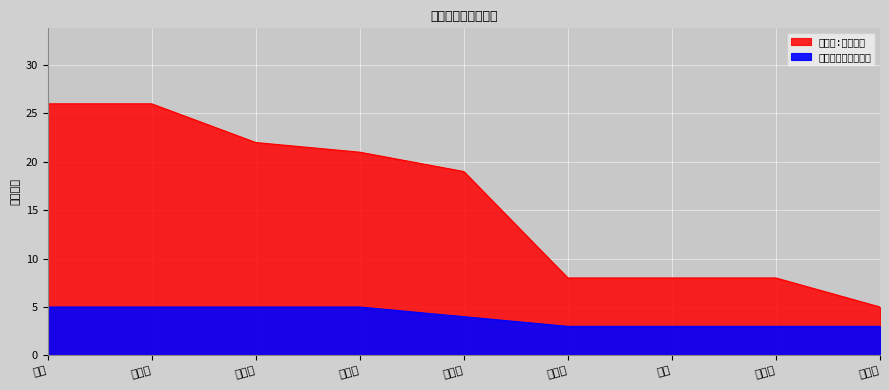

What is the label of the 3rd point from the left?

曾蕾蕾